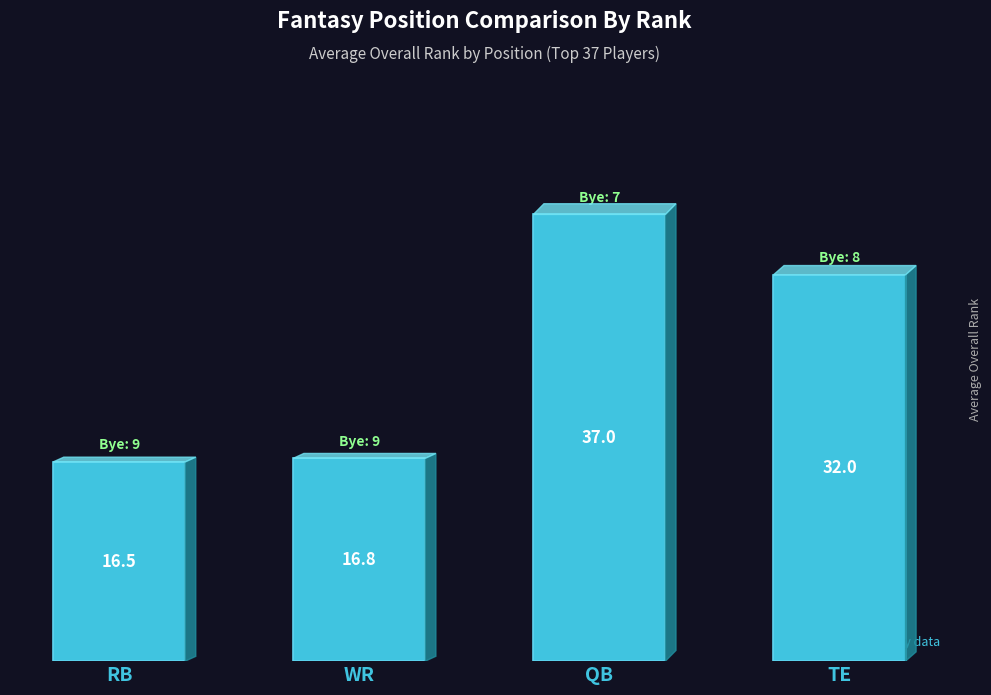

What is the maximum value shown in the chart?

37.0